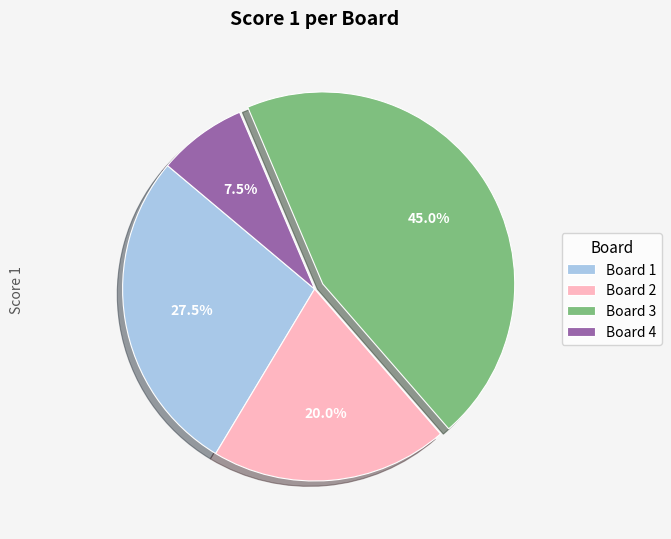

Which has a higher value, Board 2 or Board 1?

Board 1